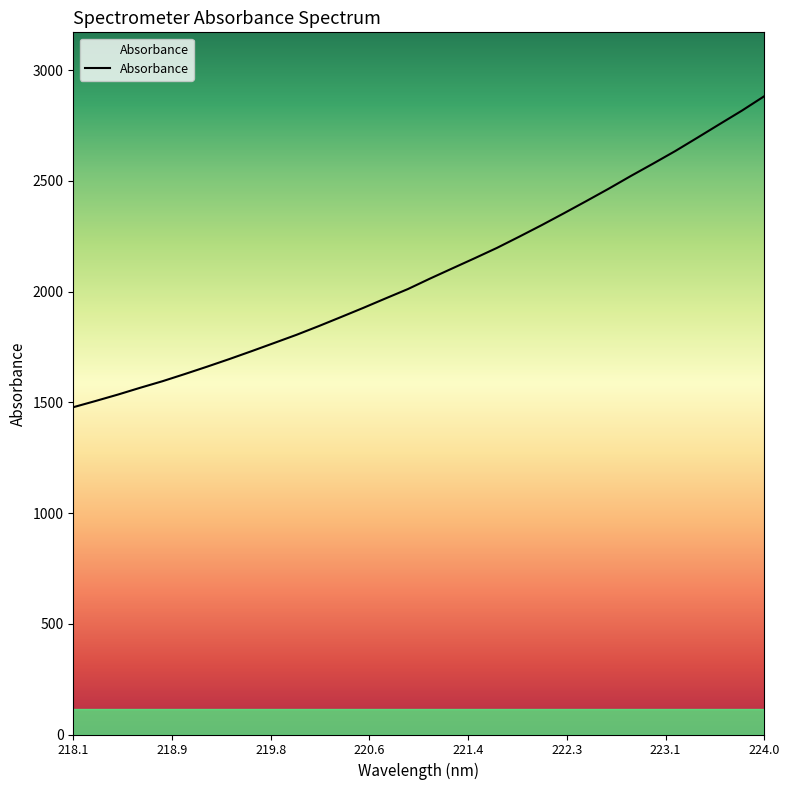

What is the minimum value shown in the chart?

1477.7